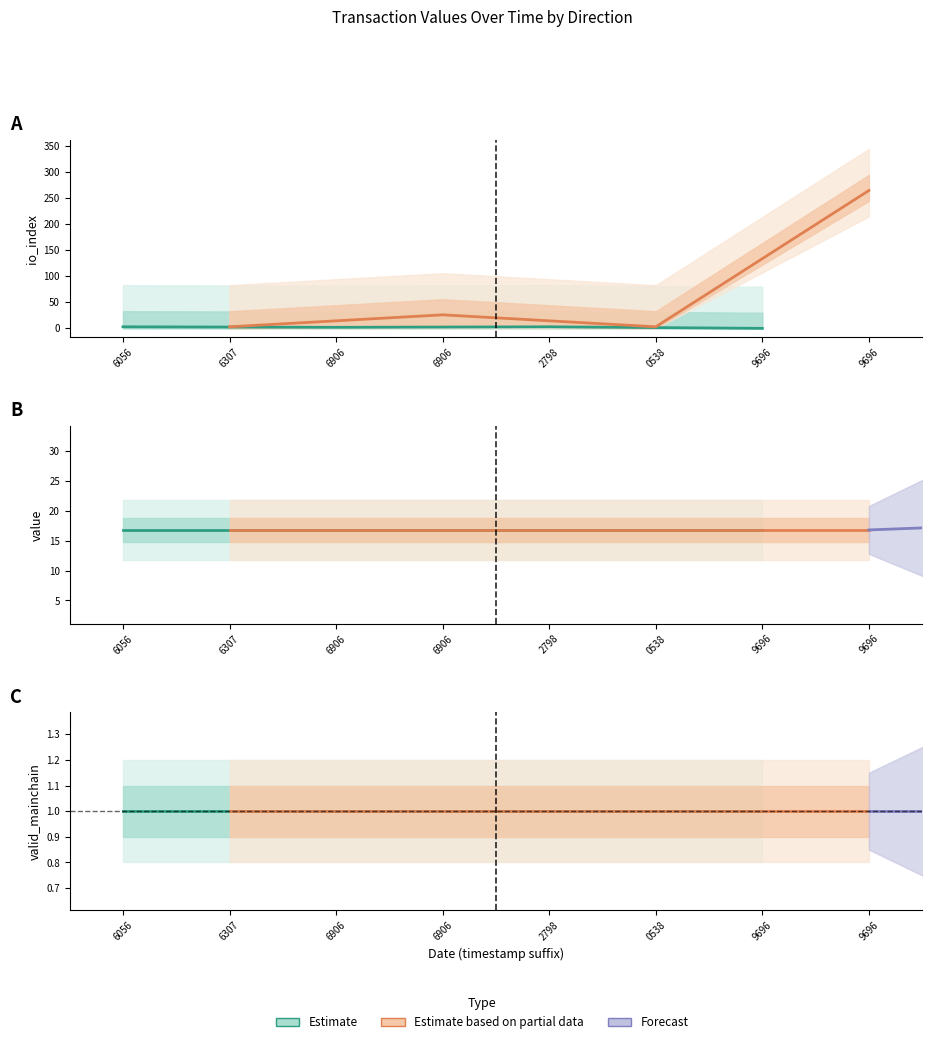

List the series in order of their peak value, highest first.

io_index, value, valid_mainchain